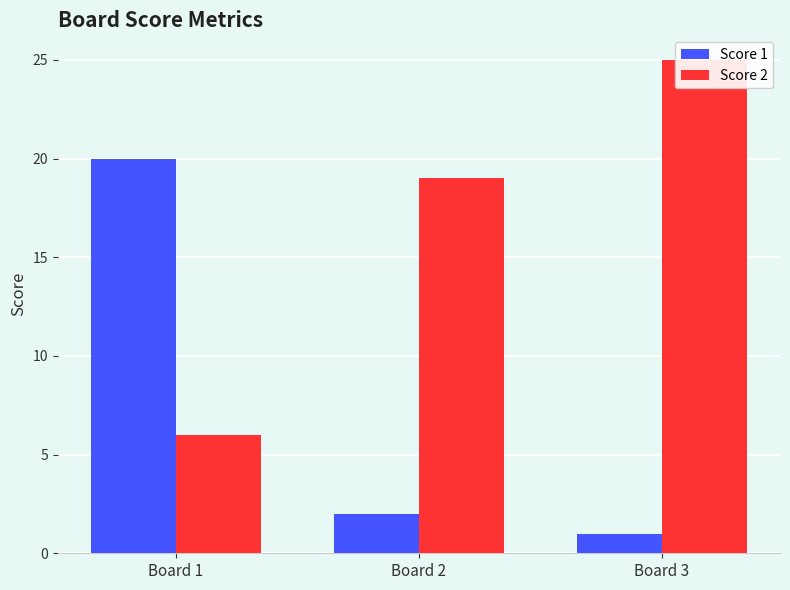

At how many categories does at least one series exceed 3?

3